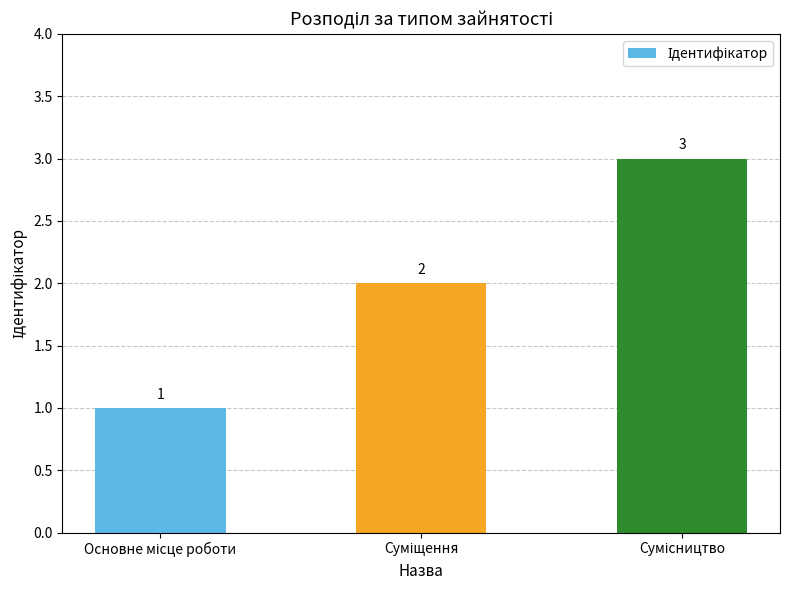

Count the values in the range 1 to 3.

3